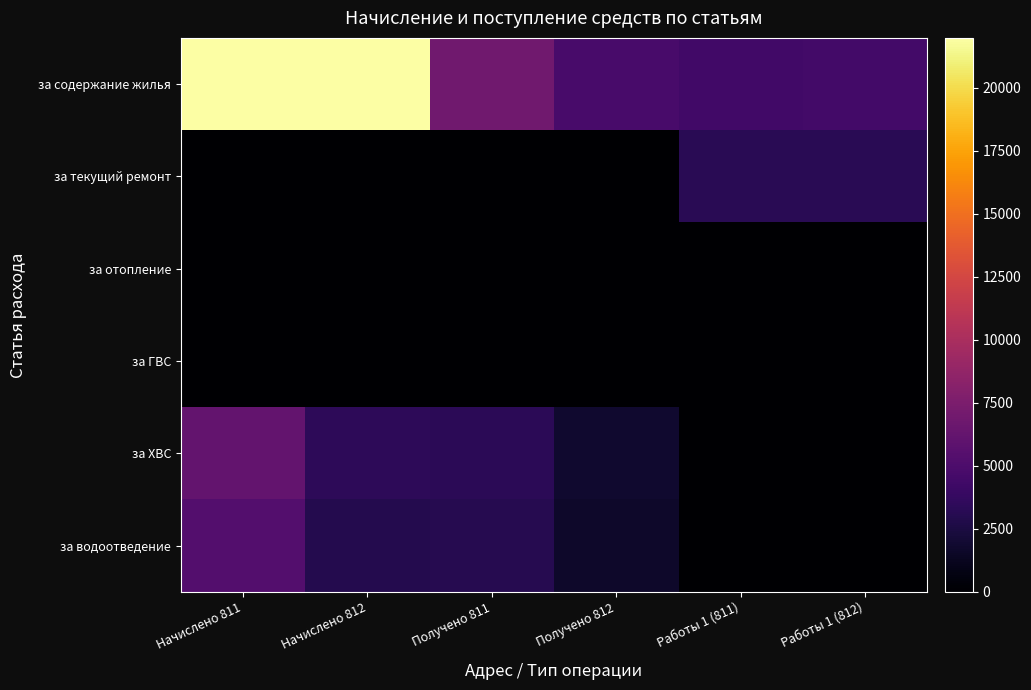

Rank the series by their maximum value, from highest to lowest.

за содержание жилья, за ХВС, за водоотведение, за текущий ремонт, за отопление, за ГВС